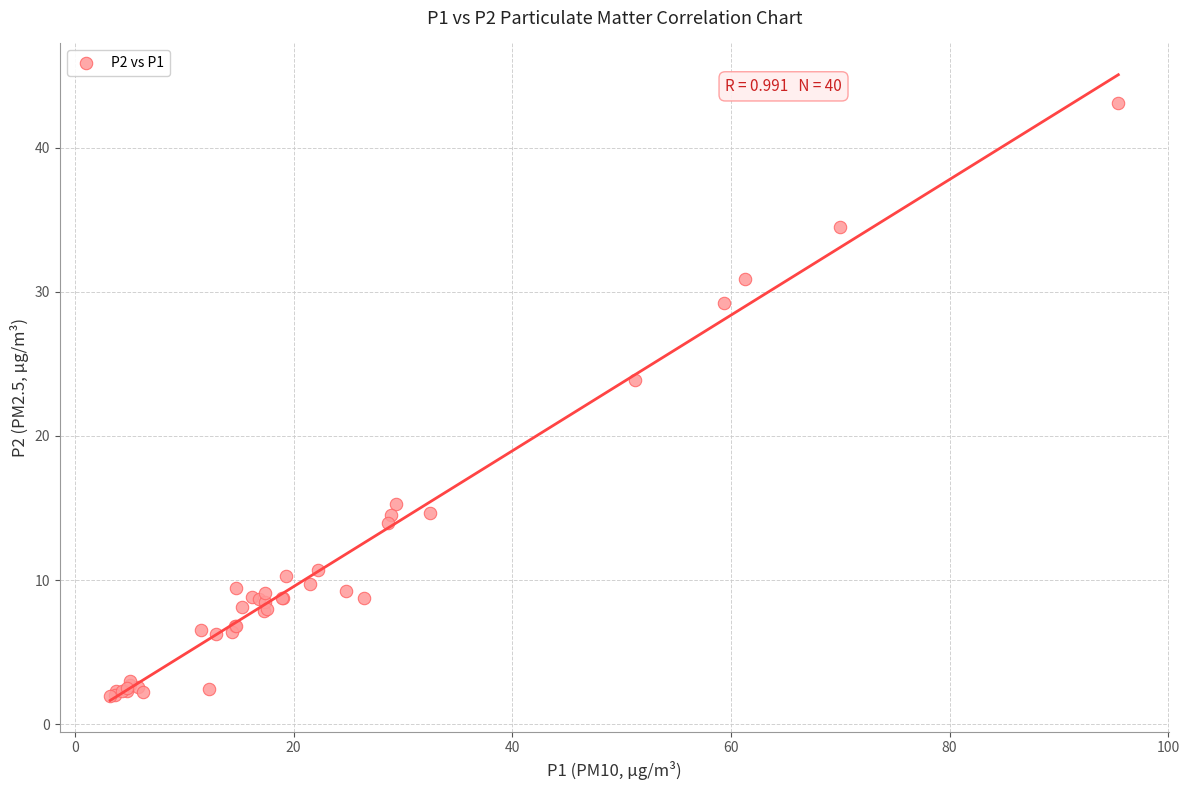

What Y value in the scatter plot is closest to 22?

23.9